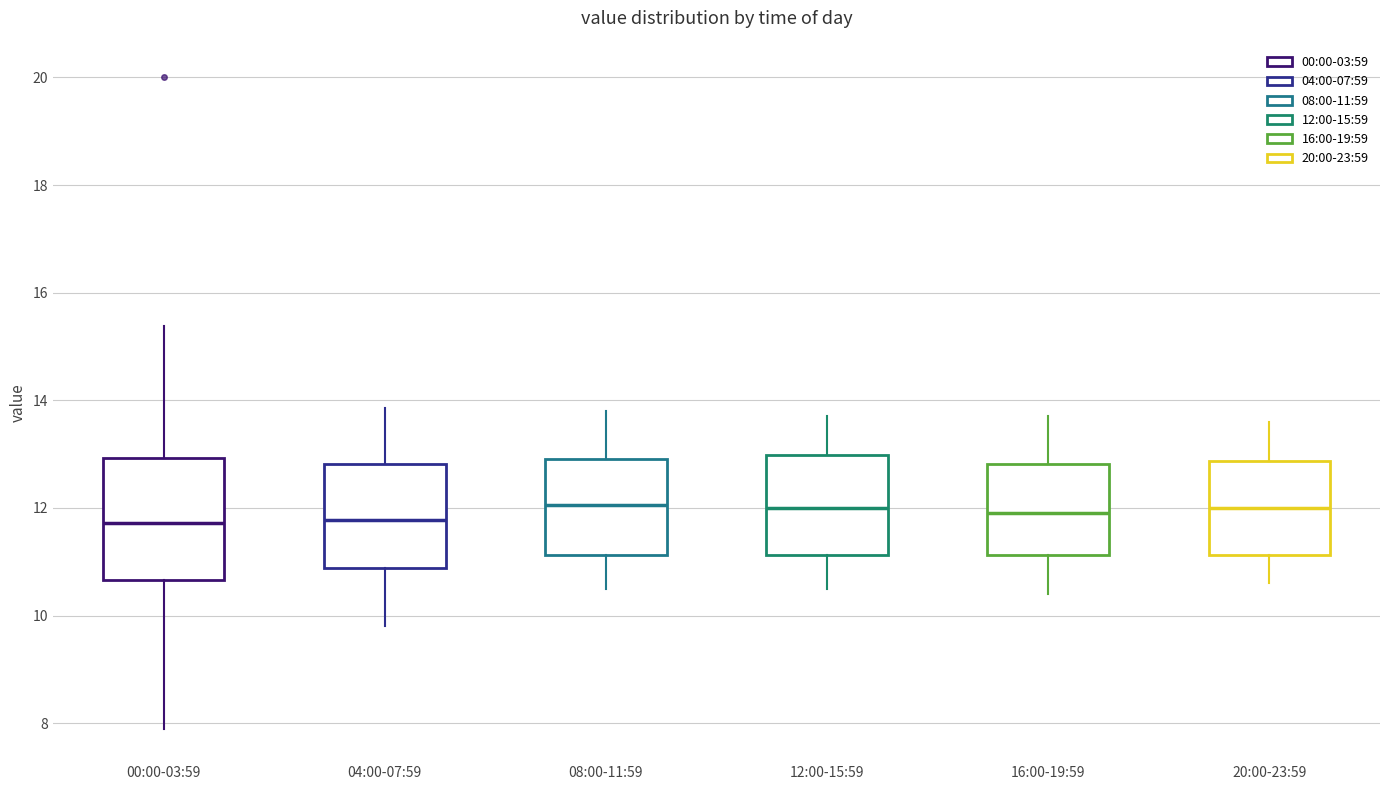

Reading left to right, transcribe this box plot: for each box, give where its median line is, the range the box spans, and where its two whiskers end, as read against the y-axis. The values are not printed on the chart, so give them approximately, as read against the axis.

00:00-03:59: median 11.8, box 10.6 to 13.0, whiskers 8.0 to 15.4
04:00-07:59: median 11.8, box 10.8 to 12.8, whiskers 9.8 to 13.8
08:00-11:59: median 12.0, box 11.2 to 13.0, whiskers 10.6 to 13.8
12:00-15:59: median 12.0, box 11.2 to 13.0, whiskers 10.6 to 13.8
16:00-19:59: median 12.0, box 11.2 to 12.8, whiskers 10.4 to 13.8
20:00-23:59: median 12.0, box 11.2 to 12.8, whiskers 10.6 to 13.6